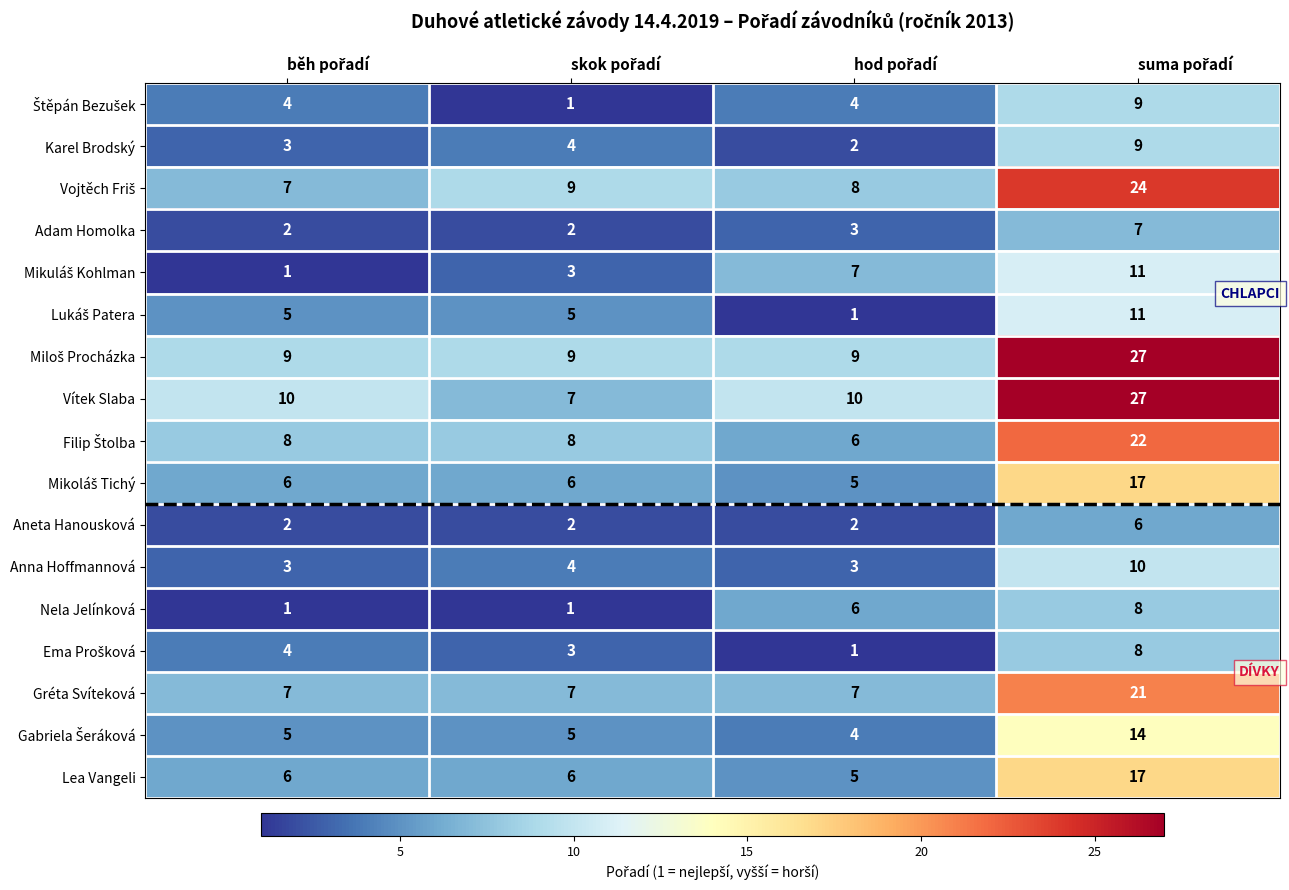

What is the lowest value of the Lea Vangeli series?

5